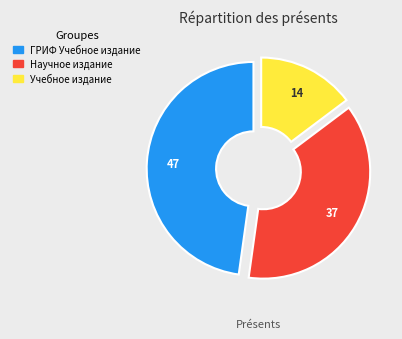

True or false: ГРИФ Учебное издание accounts for 55% of the total.

False